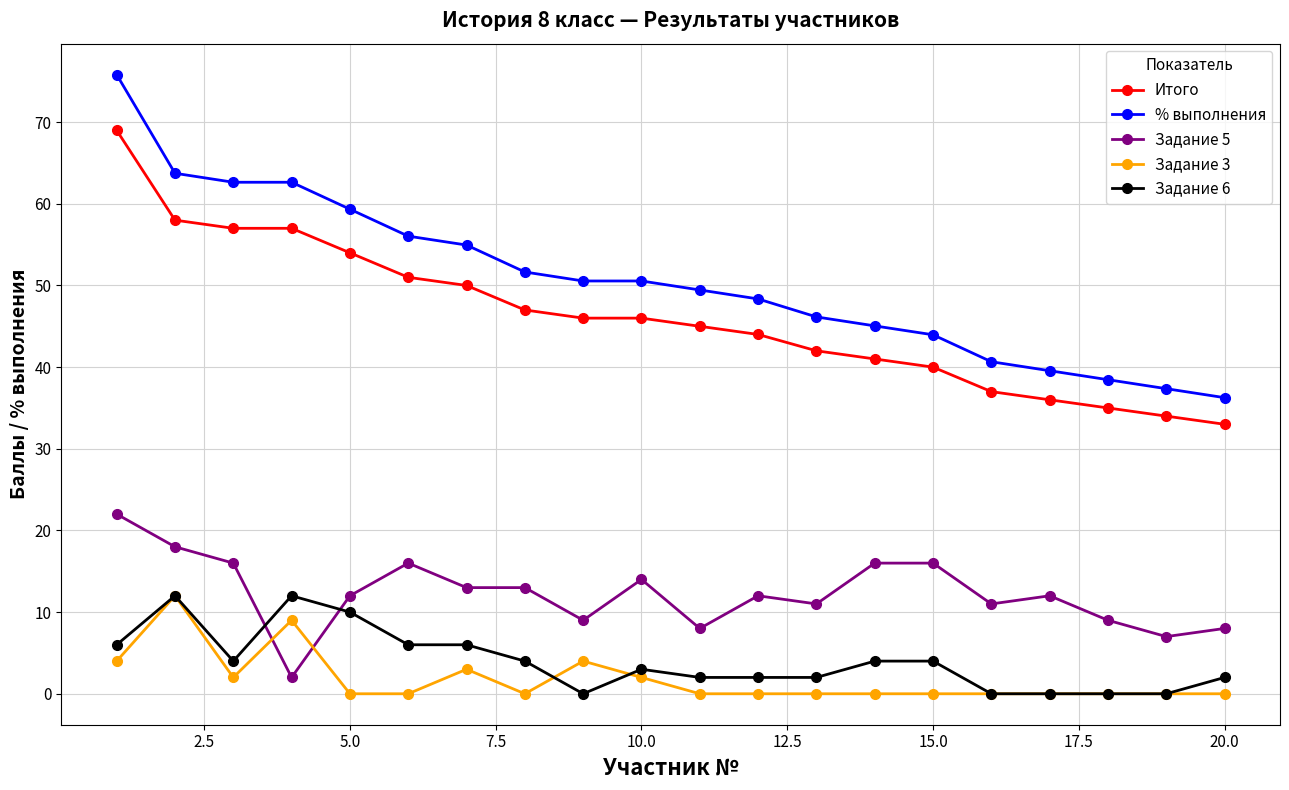

True or false: % выполнения and Итого intersect in this chart.

False